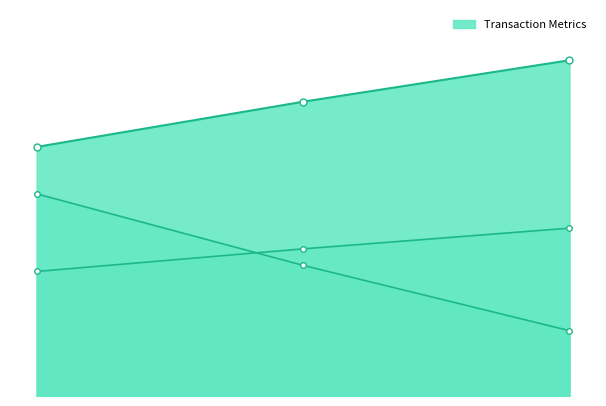

At how many categories does at least one series exceed 3975?

2